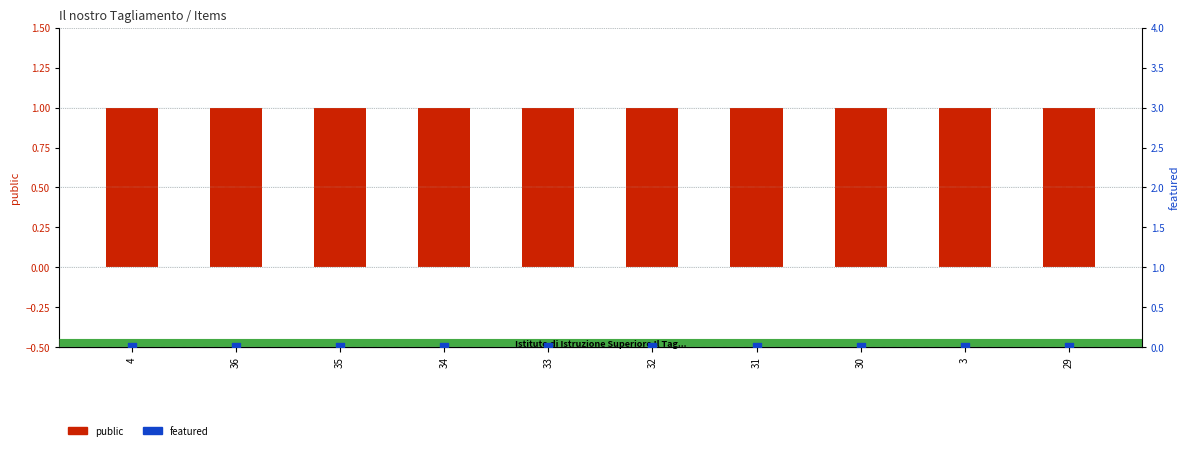

At how many categories does at least one series exceed 0?

10